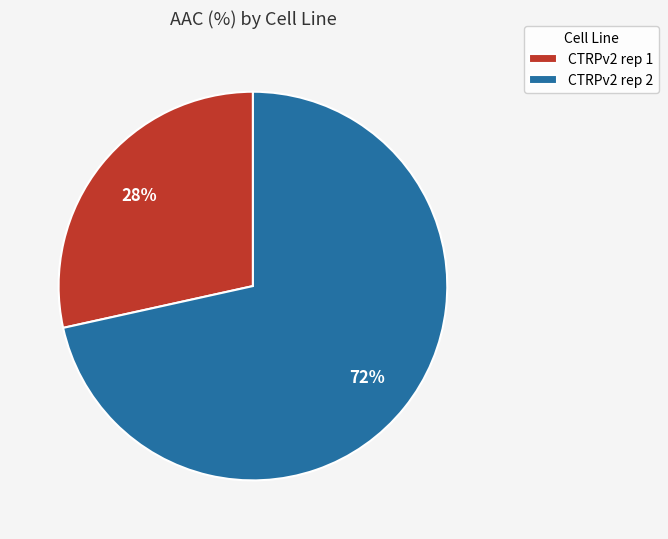

To the nearest percent, what is the average slice percentage?

50%